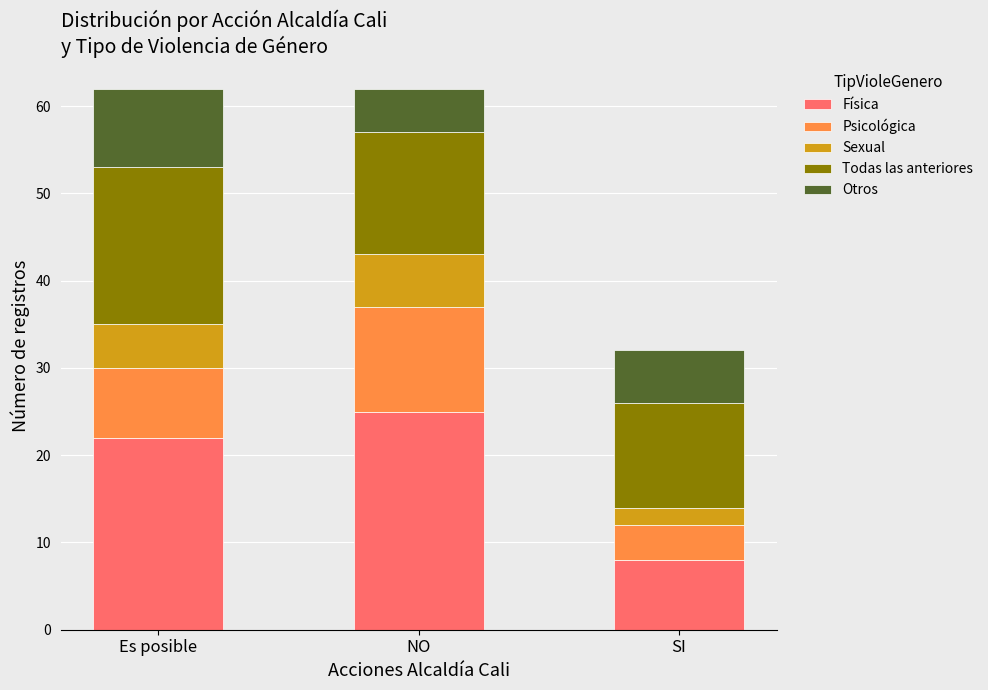

What are all the series names shown in the legend?

Física, Psicológica, Sexual, Todas las anteriores, Otros